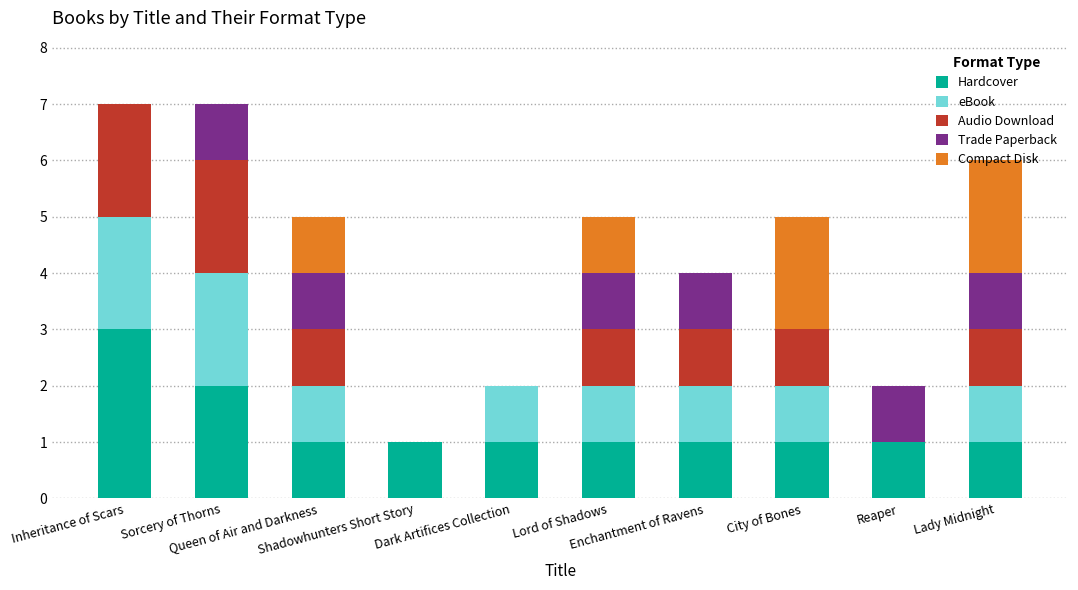

What is the difference between the Hardcover values at Inheritance of Scars and Queen of Air and Darkness?

2